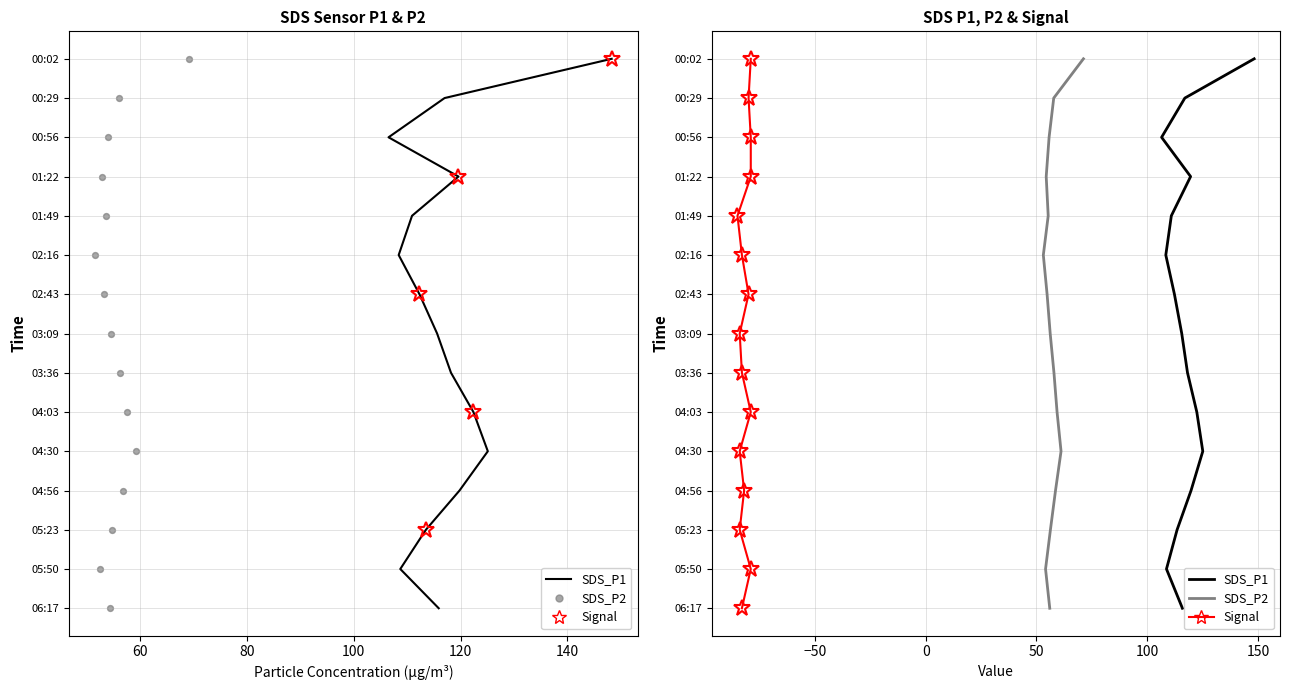

What are all the series names shown in the legend?

SDS_P1, Signal, SDS_P2